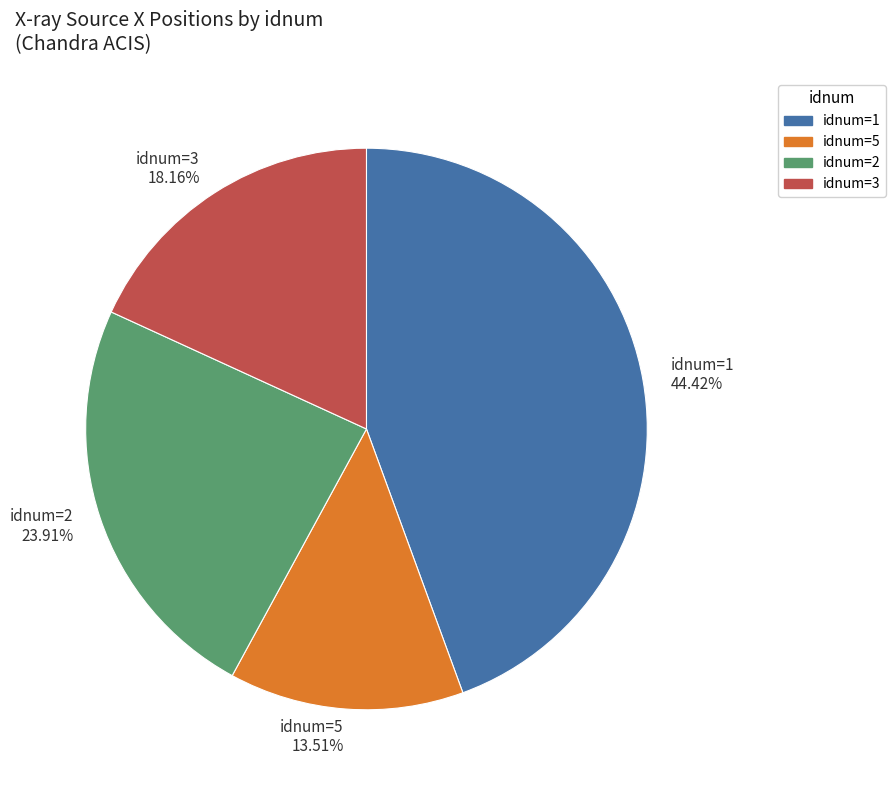

What is the smallest slice in the pie chart?

idnum=5